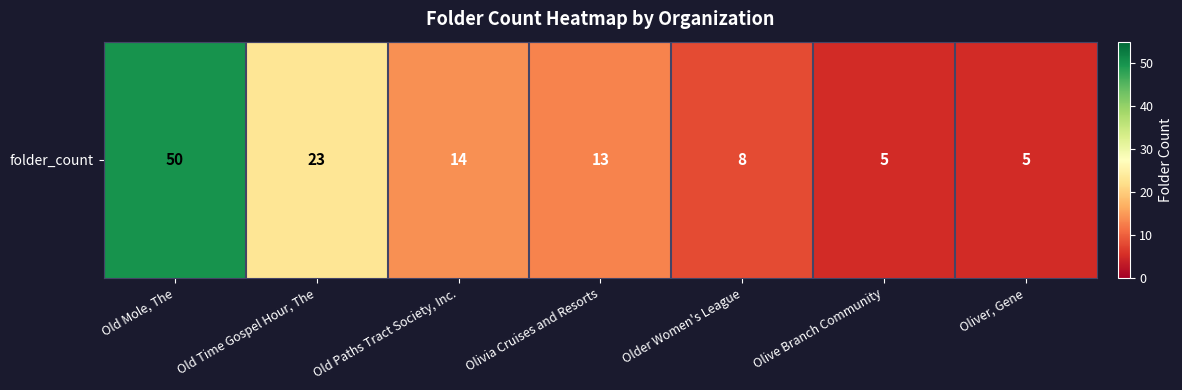

What is the average value?

17